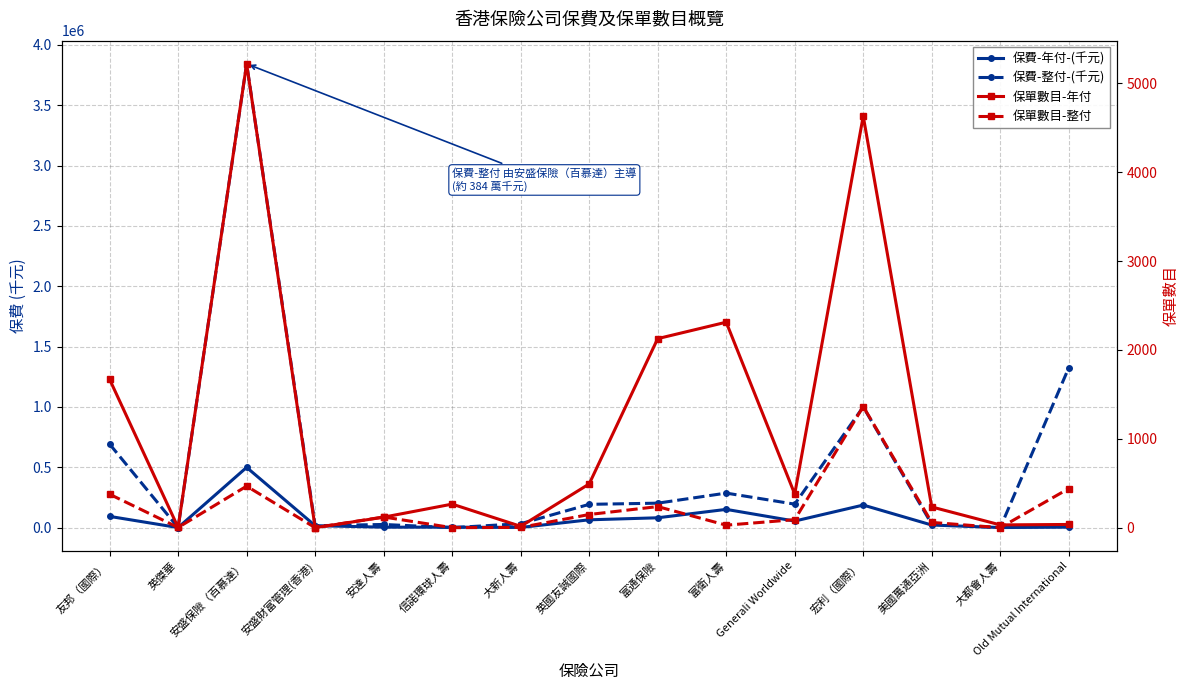

What is the difference between the 保單數目-年付 values at 富通保險 and 安達人壽?

2009